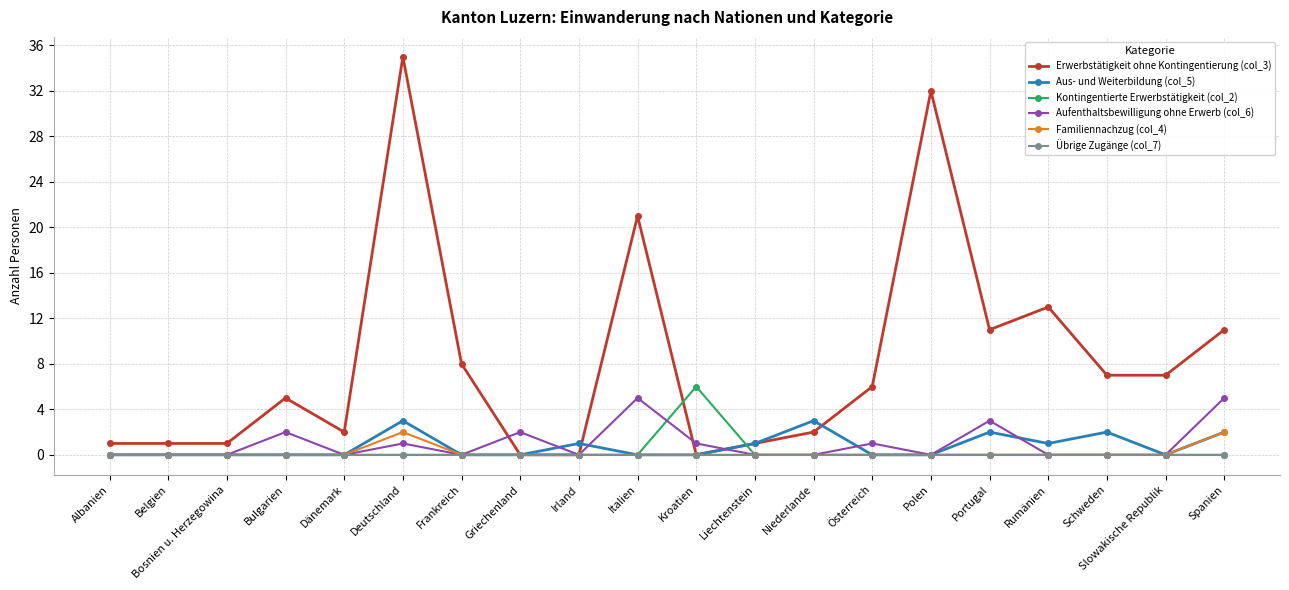

True or false: Aus- und Weiterbildung (col_5) has more than 1 points higher than both neighbors.

True